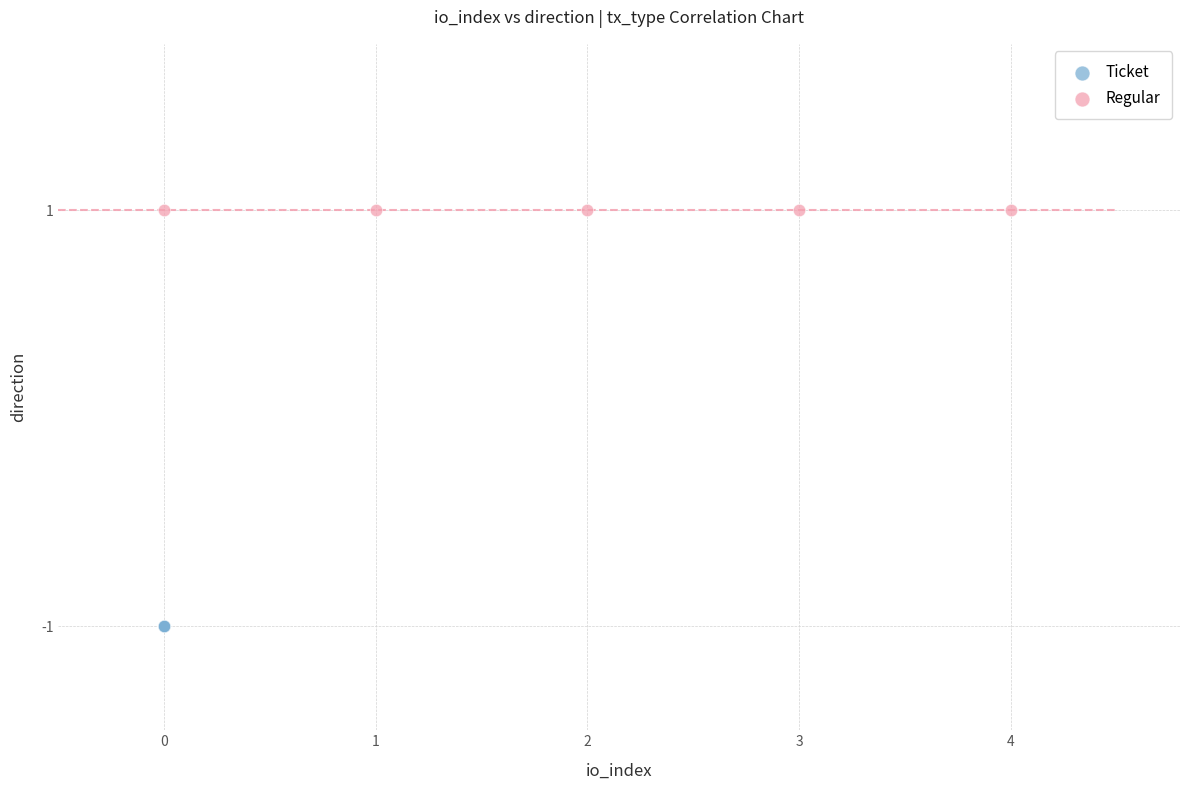

Which series reaches the minimum Y coordinate?

Ticket